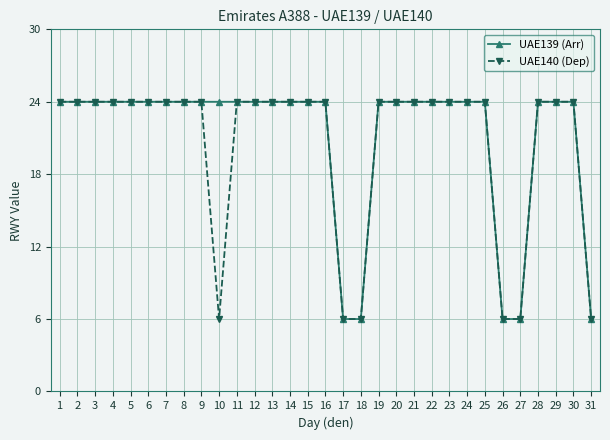

What value does the UAE140 (Dep) series have at 14, to the nearest 10?

20